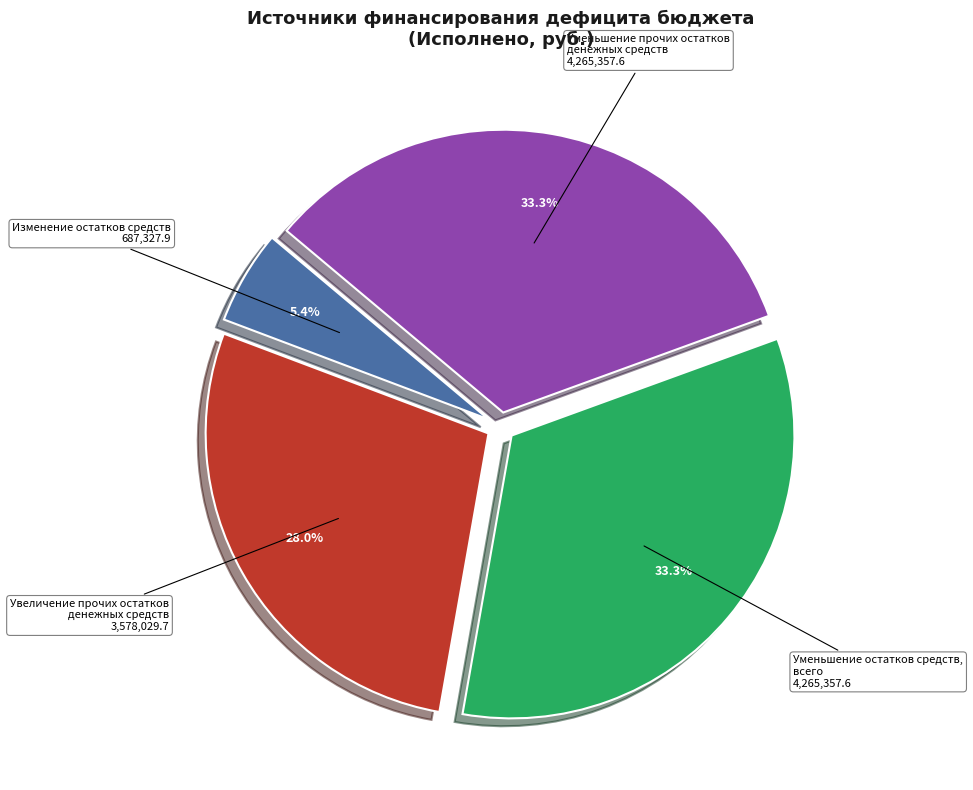

Between Изменение остатков средств and Увеличение прочих остатков денежных средств, which is larger?

Увеличение прочих остатков денежных средств